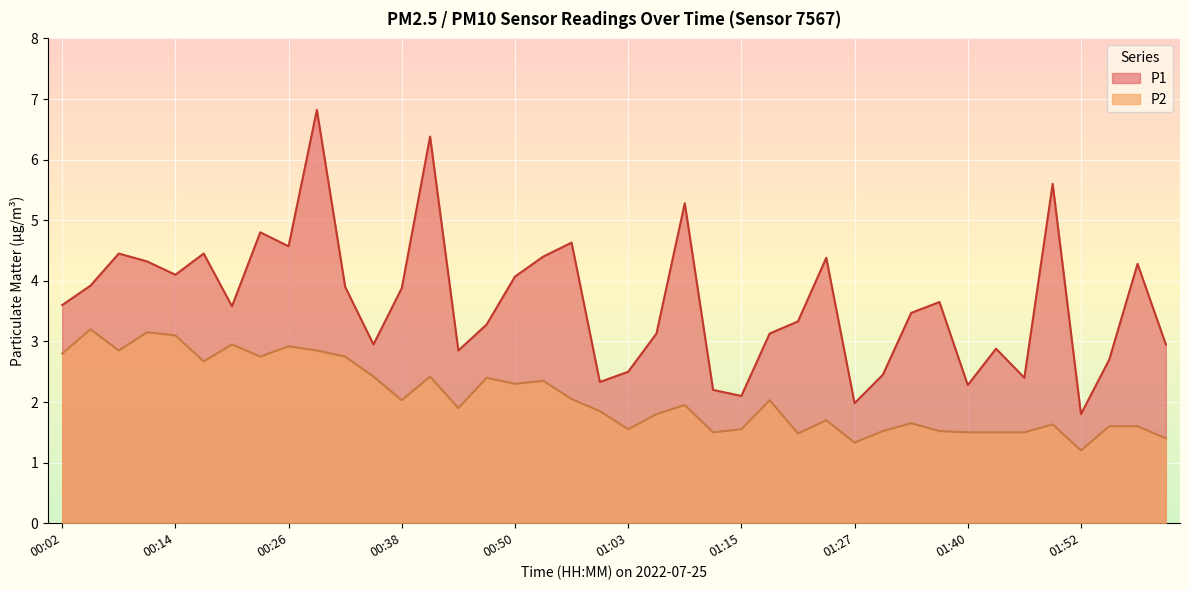

What is the label of the 28th point from the right?

00:38